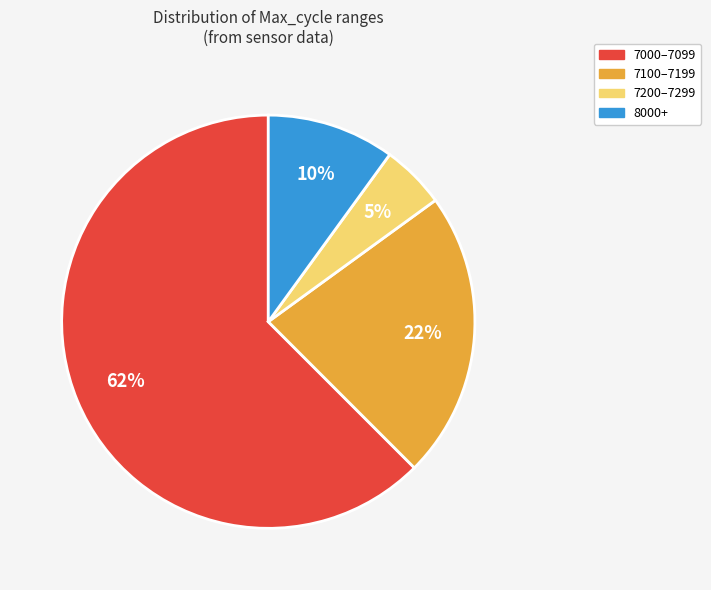

Is there any slice that represents more than half of the pie?

Yes